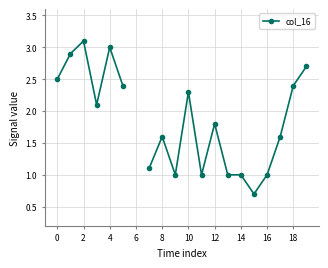

Read the value at 18.

2.4